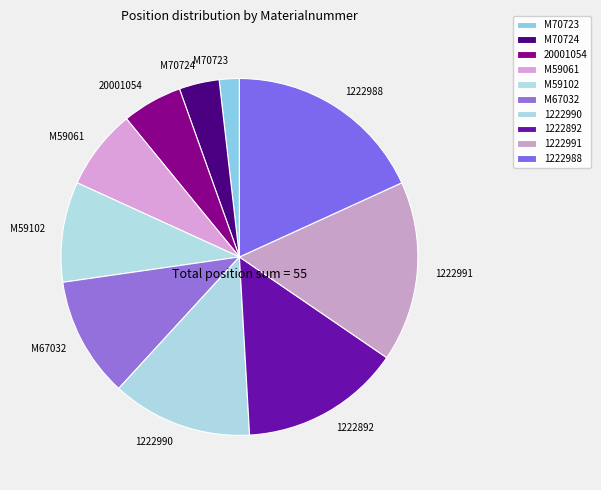

Do M67032 and M70724 together represent more than half of the pie?

No